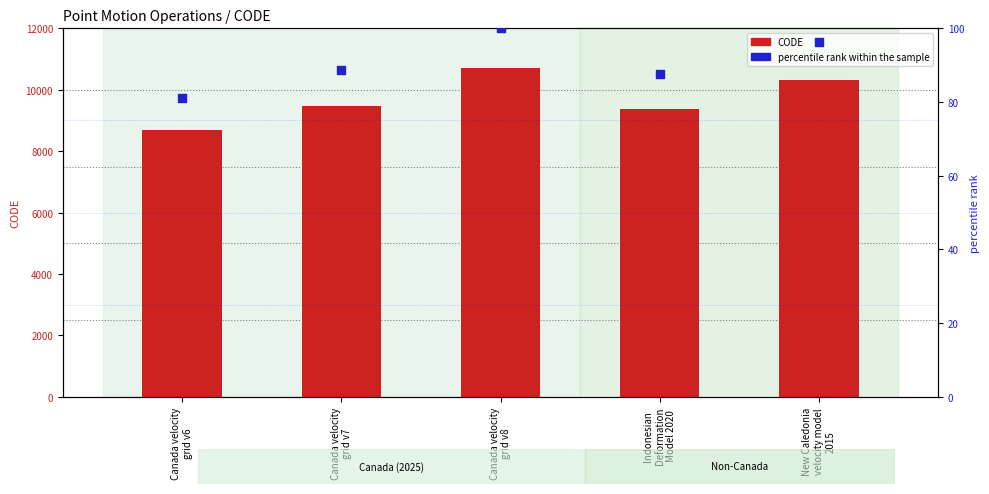

What is the total value across all series at Canada velocity
grid v6?

8757.0